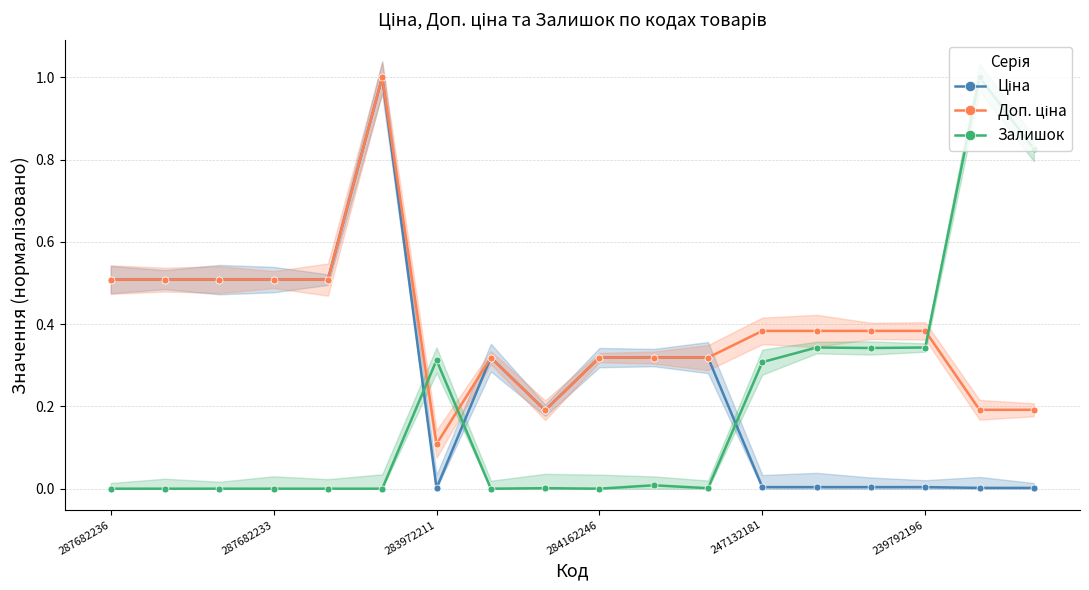

How many values in the Залишок series exceed 0?

10